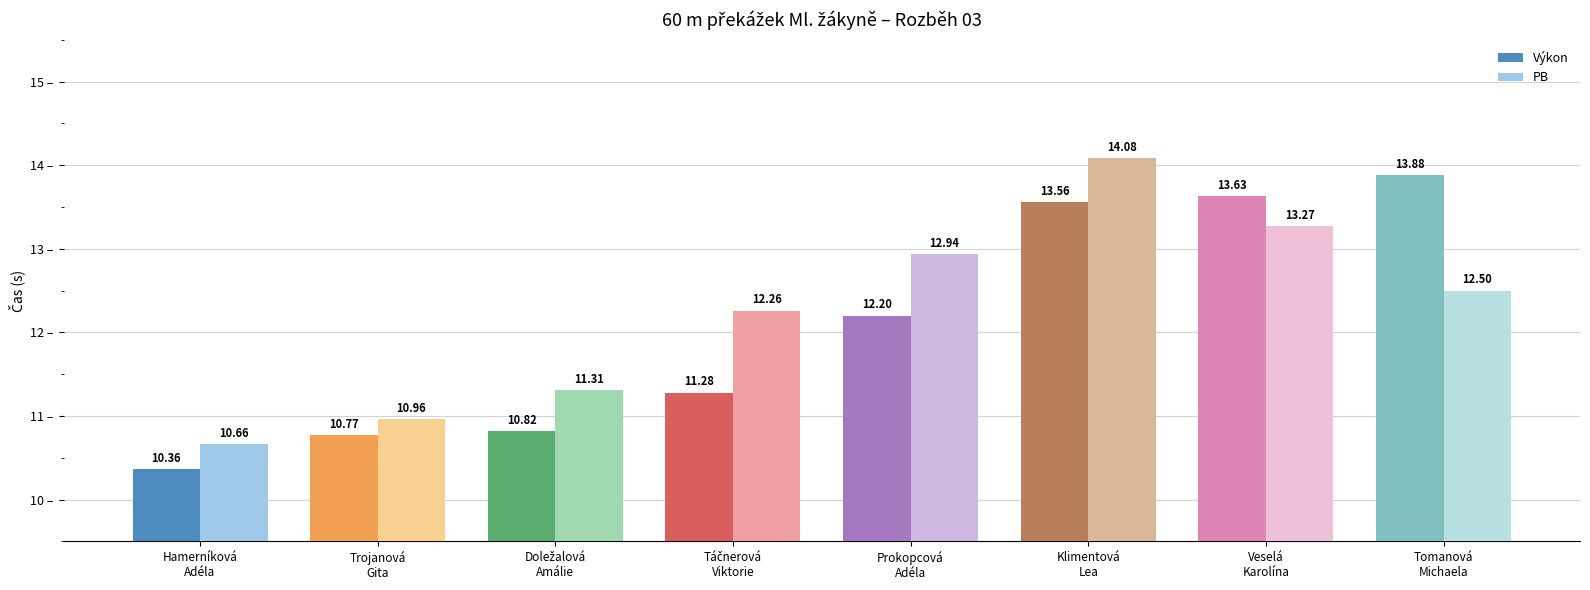

The value of PB at Prokopcová
Adéla is 12.9. True or false?

True